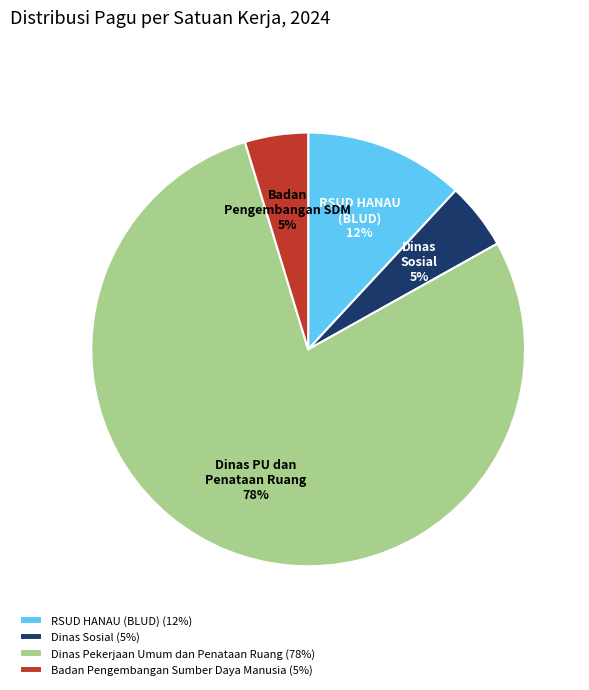

Does any single category account for the majority?

Yes